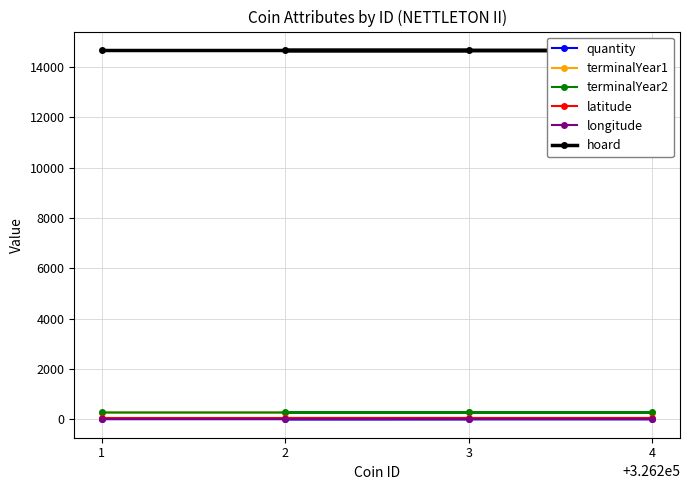

Which series has the largest total across all categories?

hoard